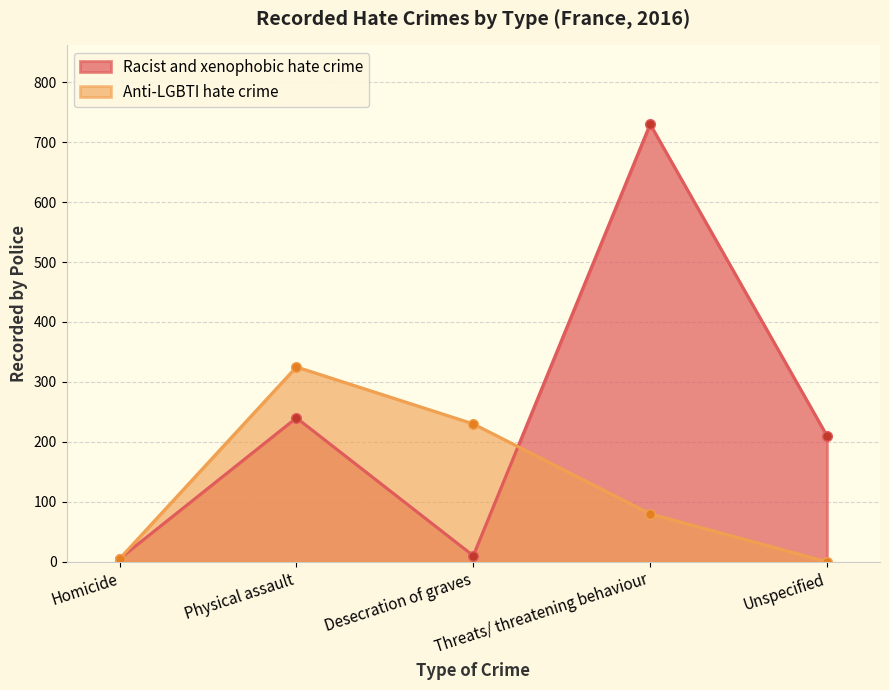

What is the label of the 3rd point from the left?

Desecration of graves